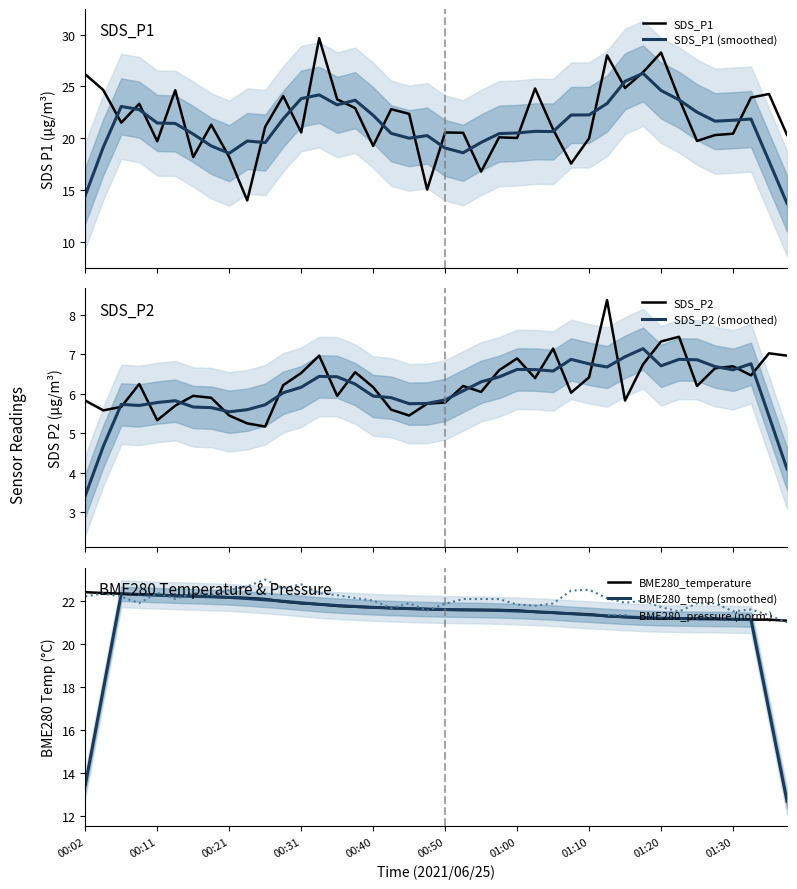

How many series are shown in this chart?

4